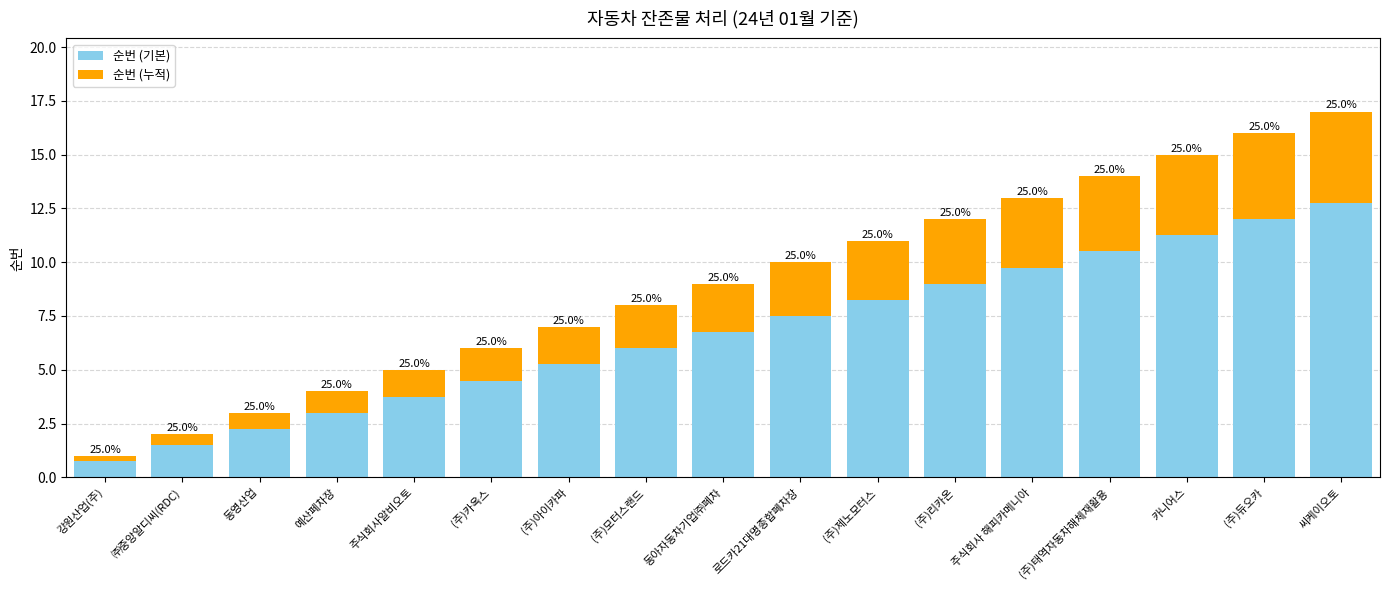

What is the label of the 5th bar from the left?

주식회사알비오토